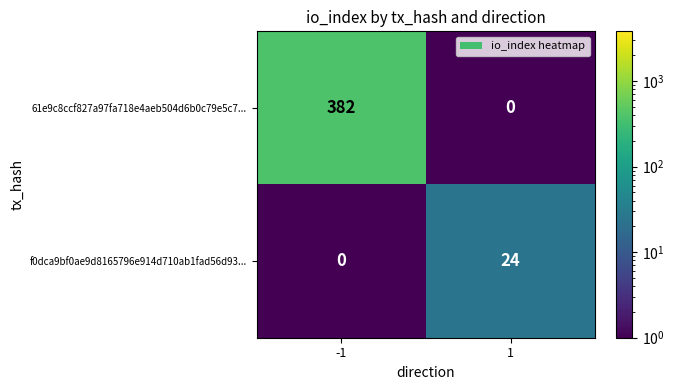

What is the sum of all f0dca9bf0ae9d8165796e914d710ab1fad56d93... values?

24